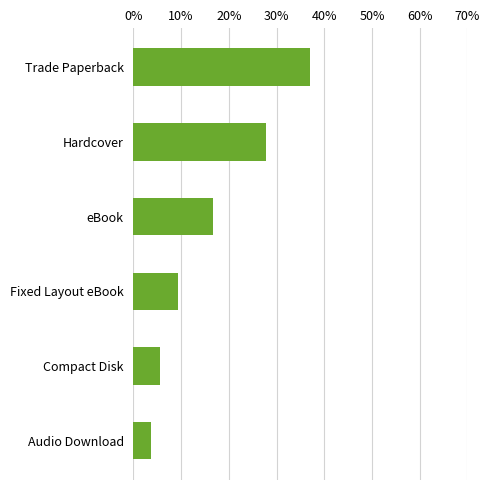

What is the average value?

16.7